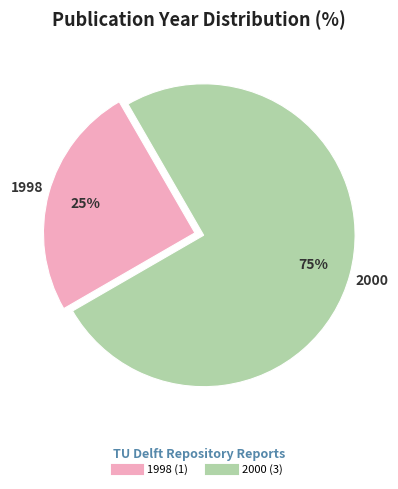

Does any single category account for the majority?

Yes